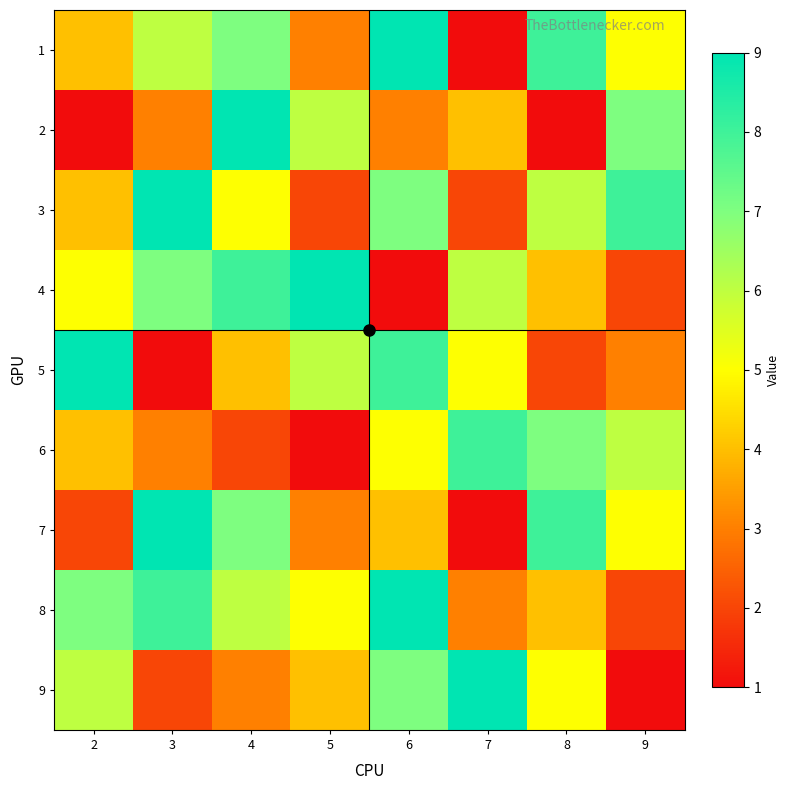

What is the difference between the highest and lowest values at 5?

8